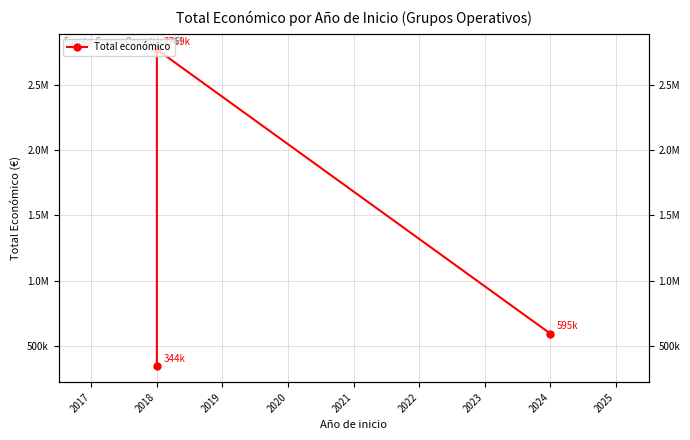

How many values are between 344243 and 2769359?

3